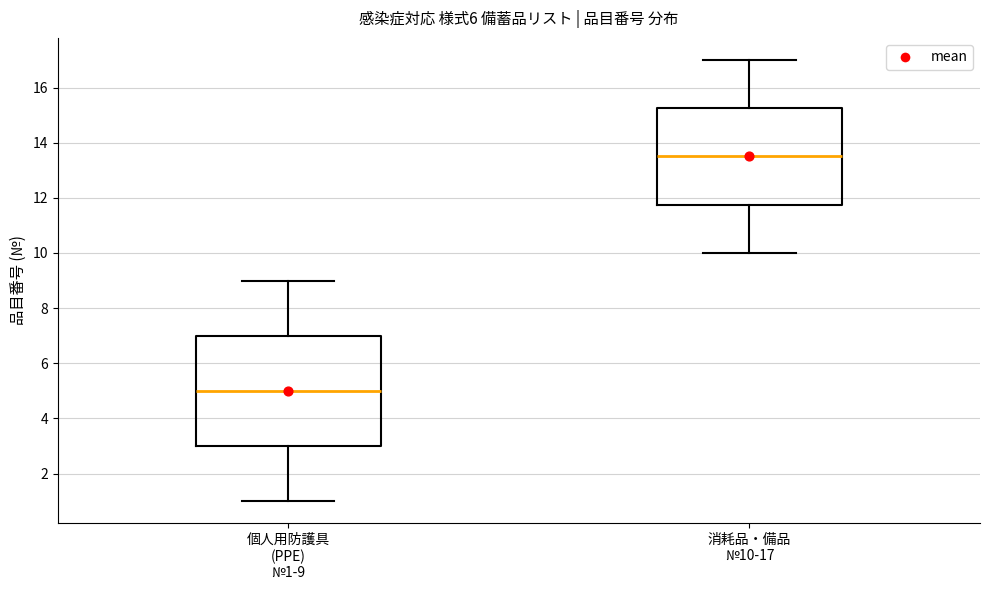

Comparing the boxes themselves (not the whiskers), which one is the tallest?

個人用防護具 (PPE) №1-9